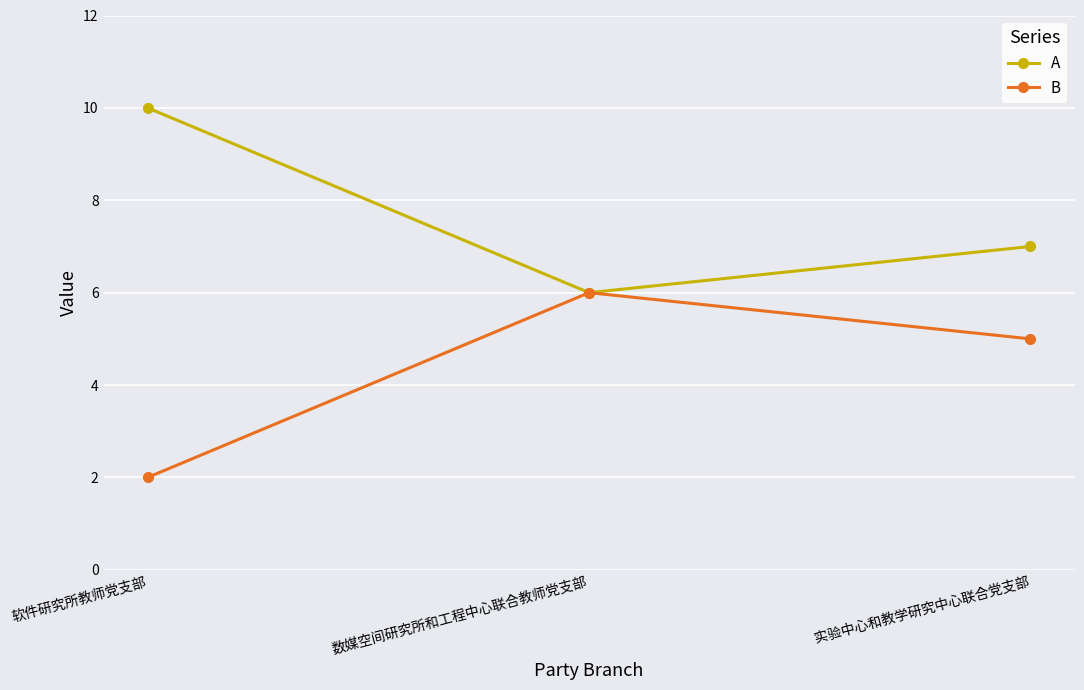

What is the minimum value shown in the chart?

2